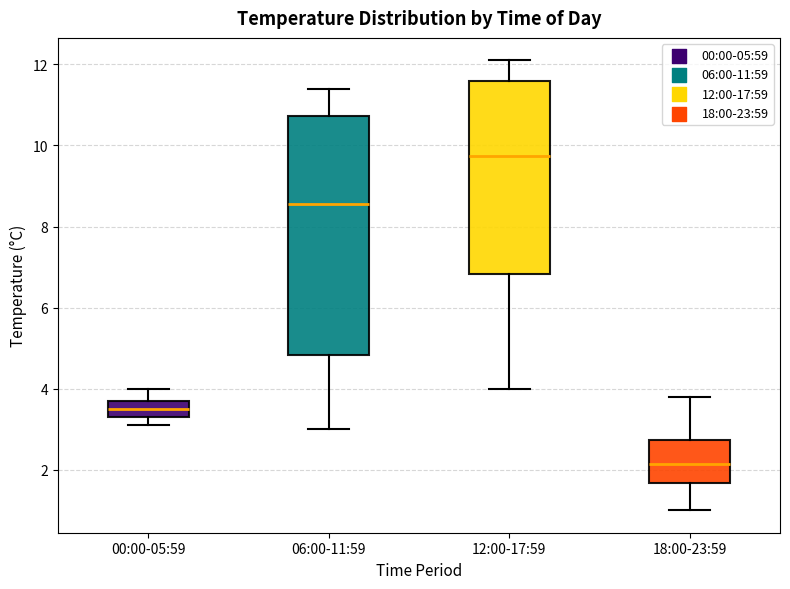

Which box has the highest median line?

12:00-17:59